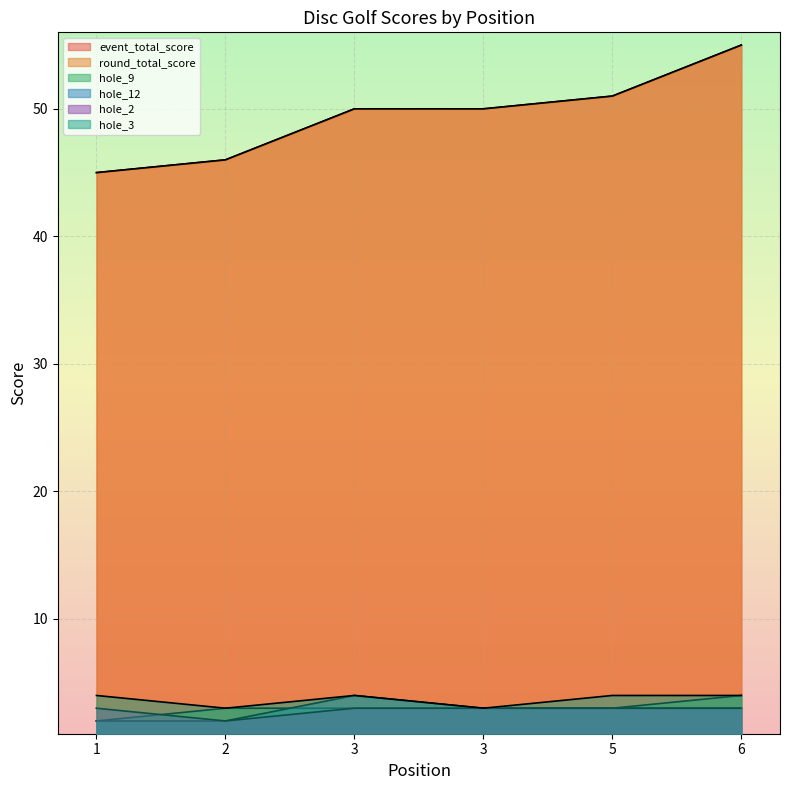

The hole_3 series shows 4 at 3. True or false?

False